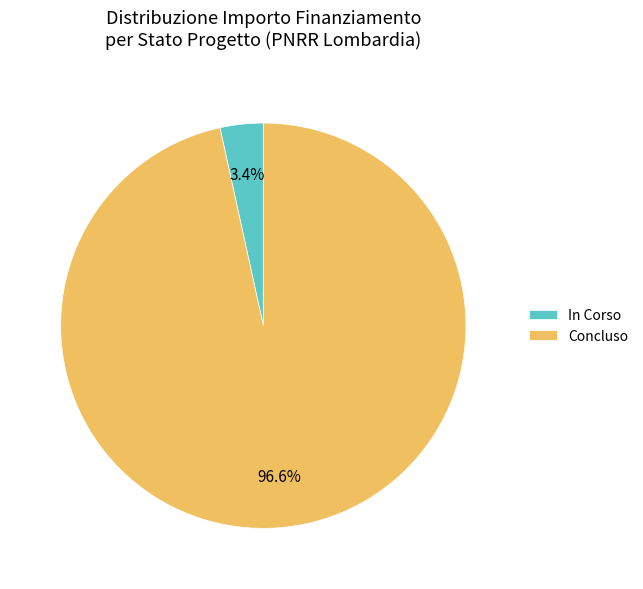

Do In Corso and Concluso together represent more than half of the pie?

Yes